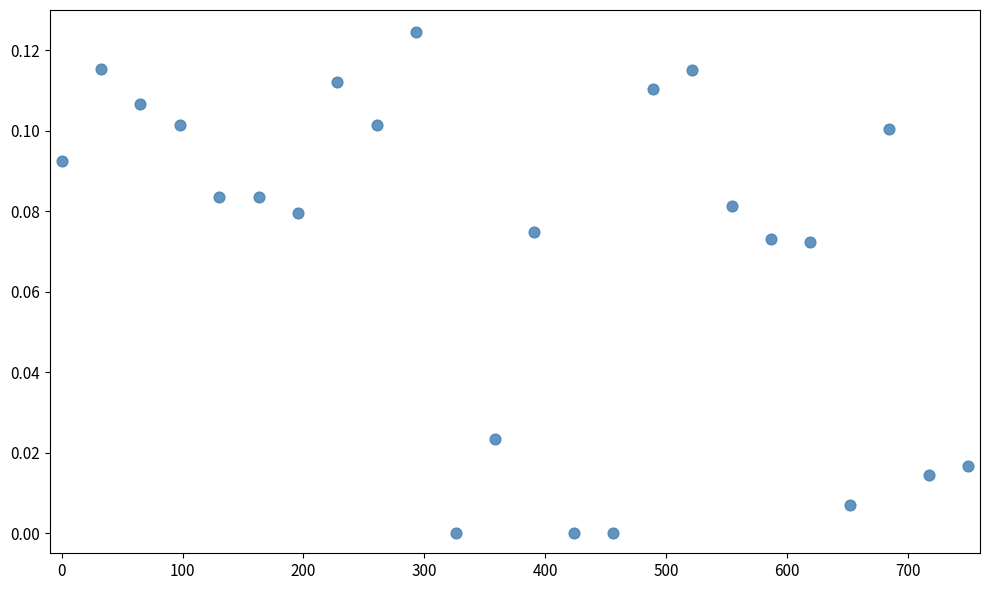

What is the range of X values (max minus min)?

750.0